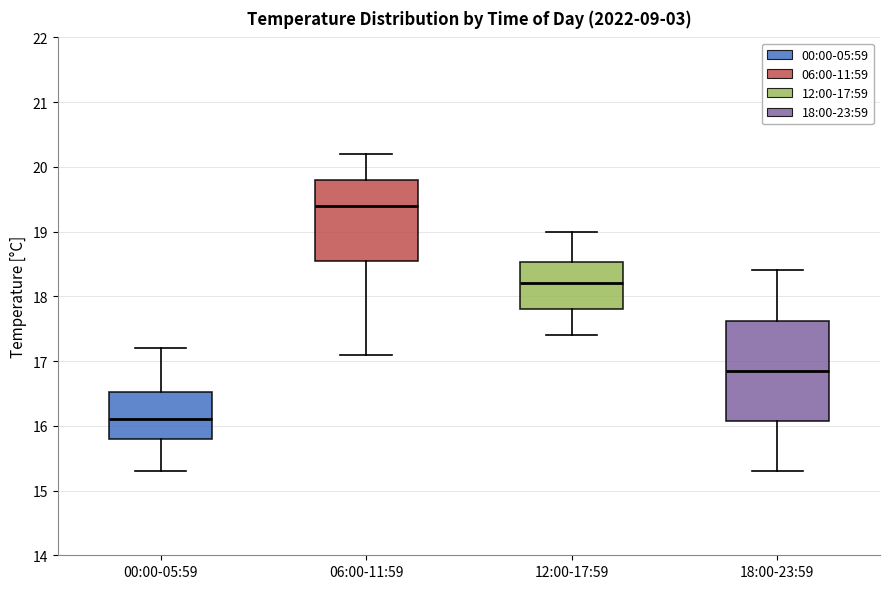

Where does the upper whisker of the box for 00:00-05:59 end on the y-axis? The values are not printed on the chart, so give them approximately, as read against the axis.

17.2